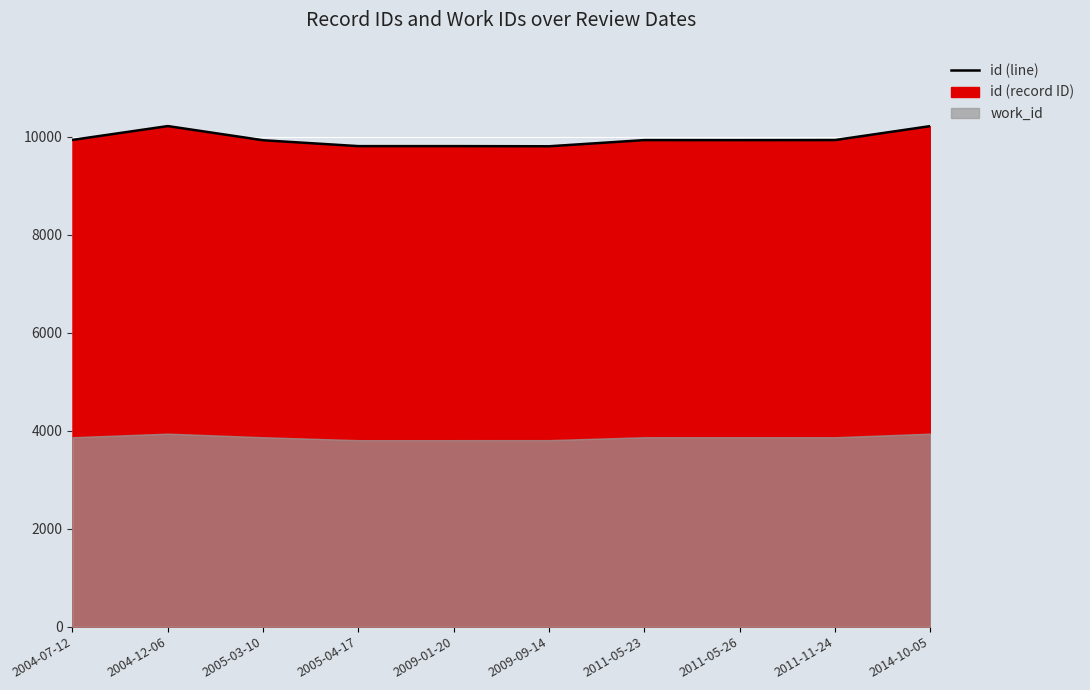

The chart shows a value of 14631 at 2011-05-23. True or false?

False